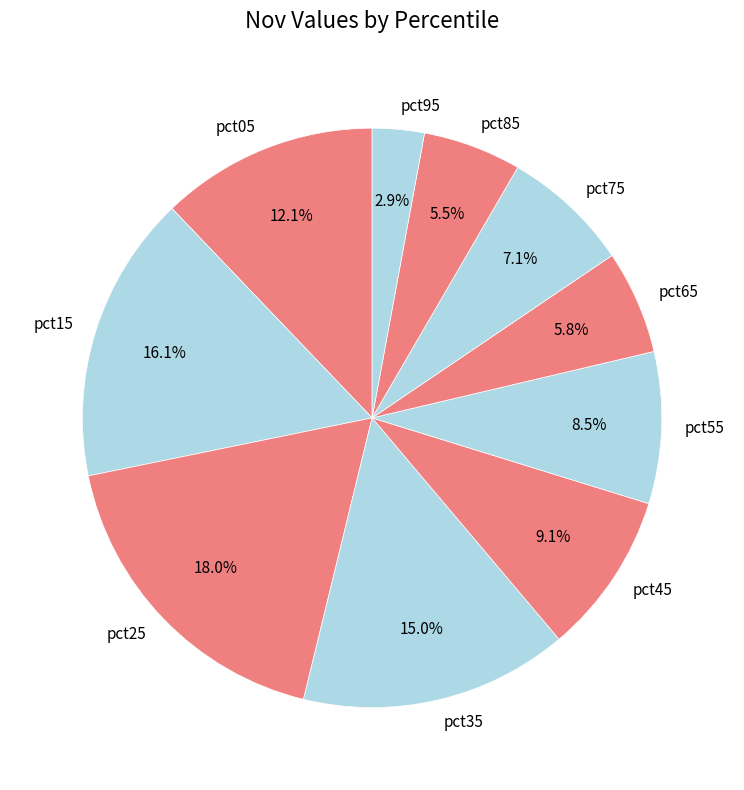

To the nearest percent, what portion does pct05 represent?

12%